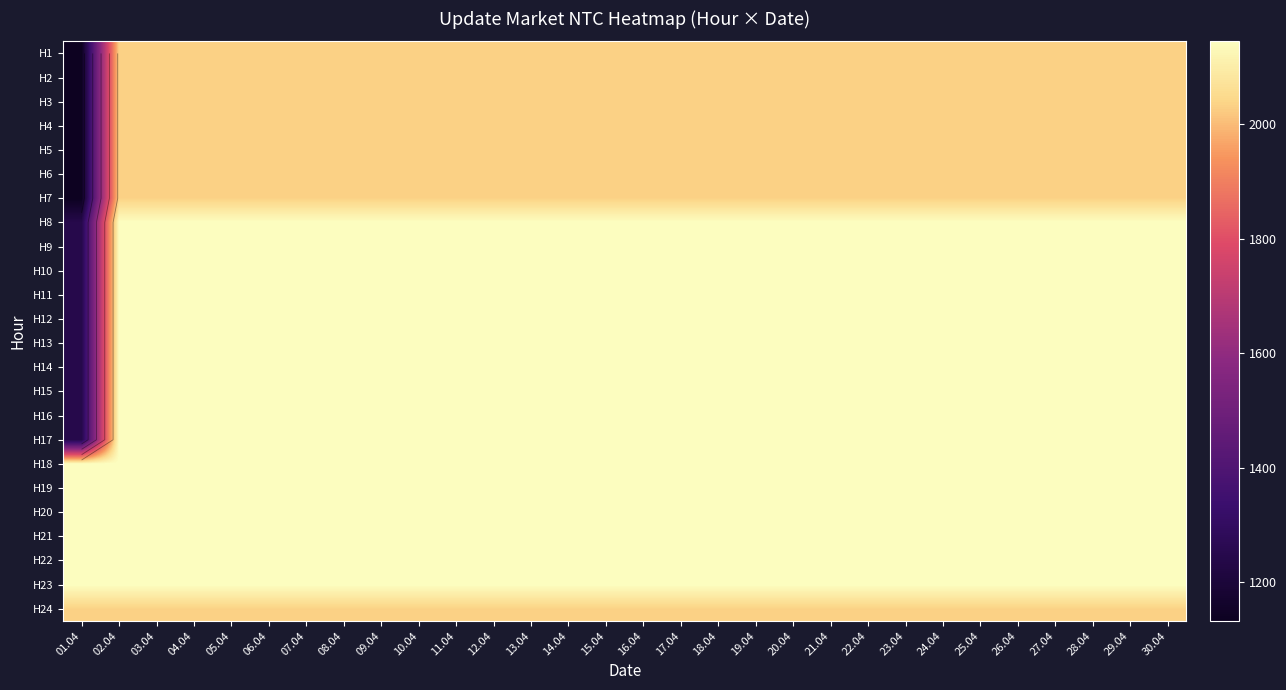

List the labels in order of H2 value, smallest first.

01.04, 02.04, 03.04, 04.04, 05.04, 06.04, 07.04, 08.04, 09.04, 10.04, 11.04, 12.04, 13.04, 14.04, 15.04, 16.04, 17.04, 18.04, 19.04, 20.04, 21.04, 22.04, 23.04, 24.04, 25.04, 26.04, 27.04, 28.04, 29.04, 30.04